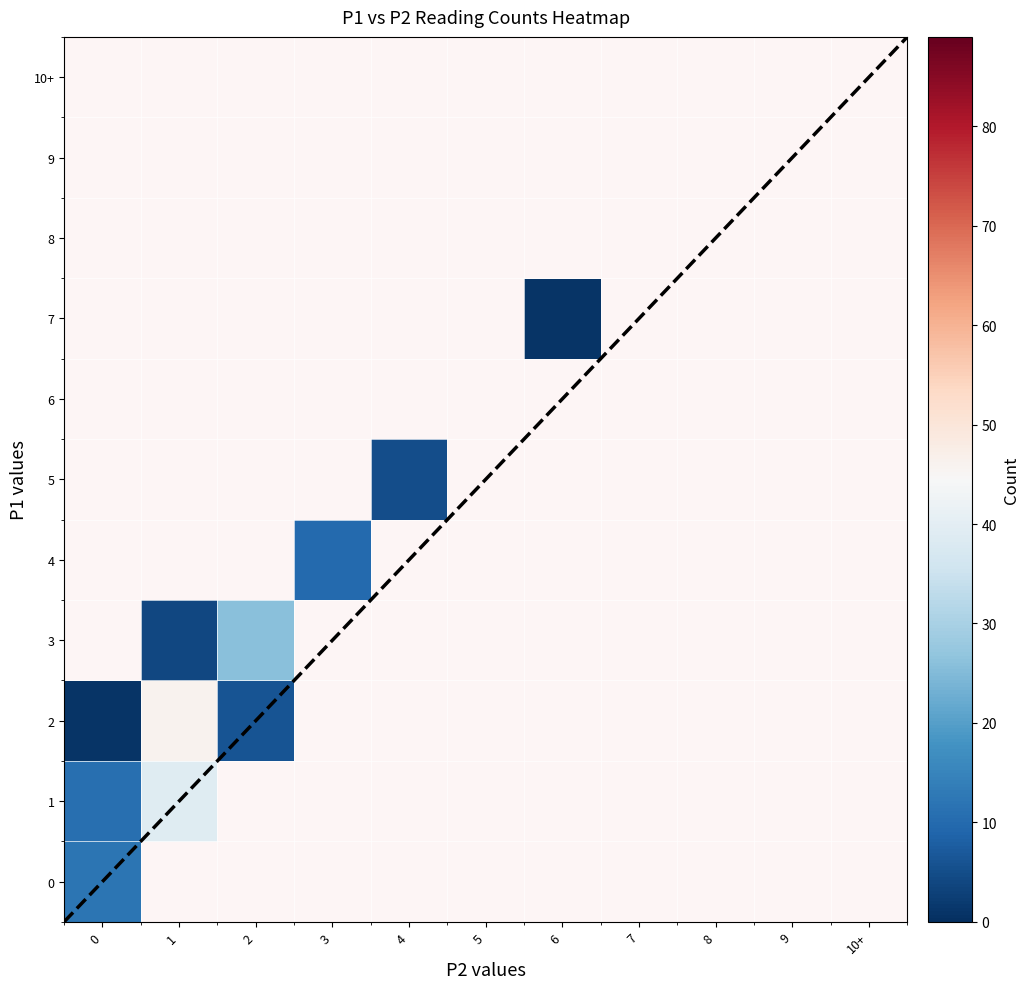

Between 6 and 7, which is larger?

7